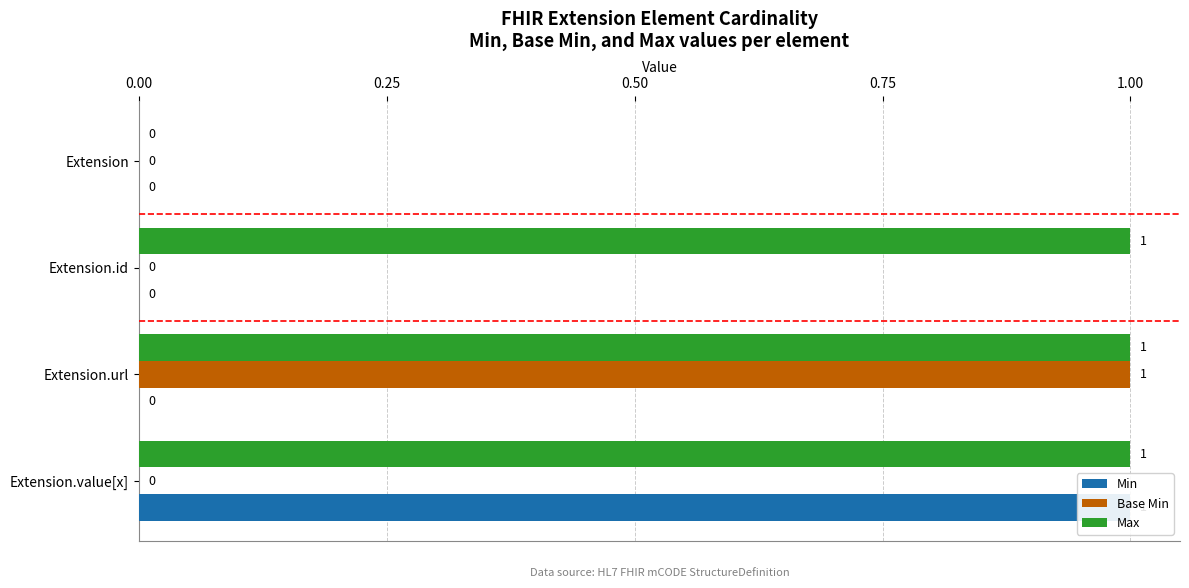

How many groups of bars are there?

4